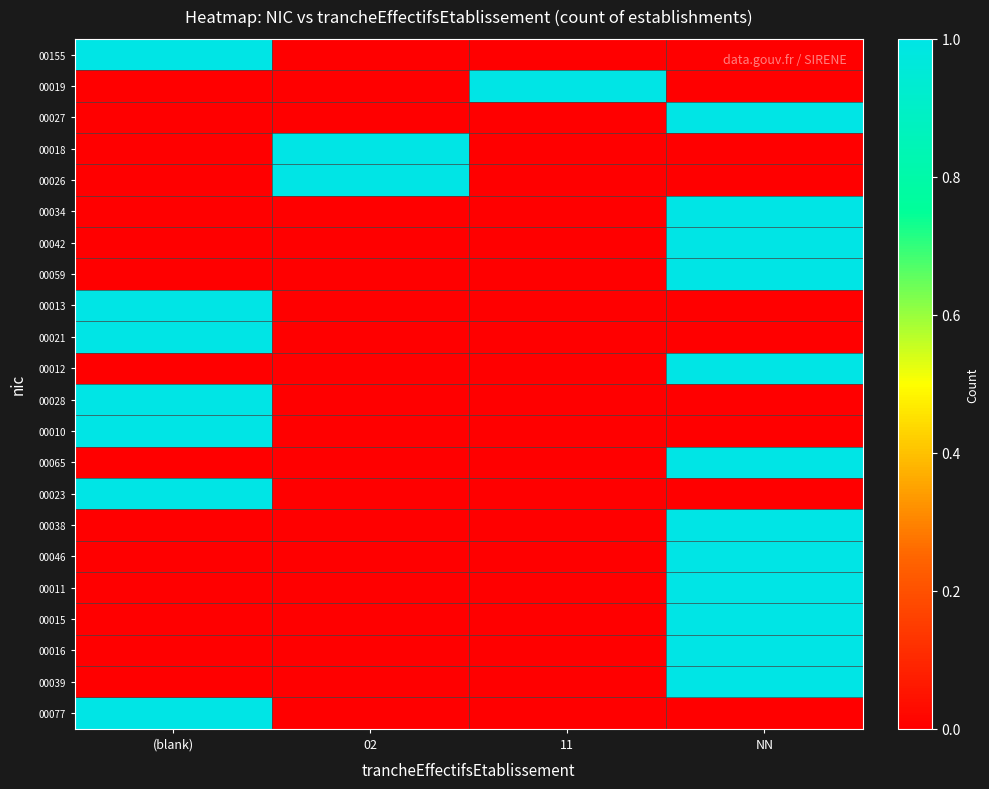

Which has a higher value, NN or (blank)?

(blank)